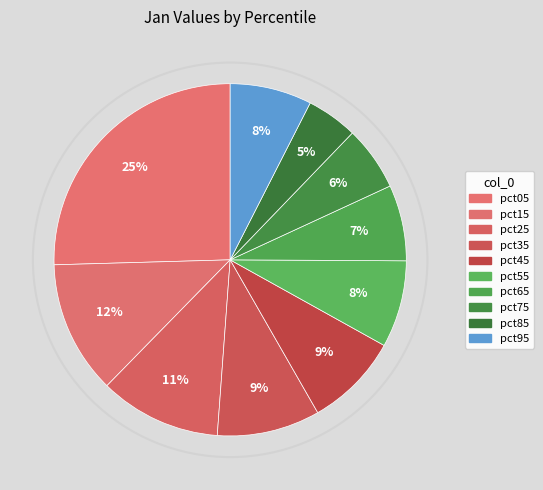

Which slice is the largest?

pct05